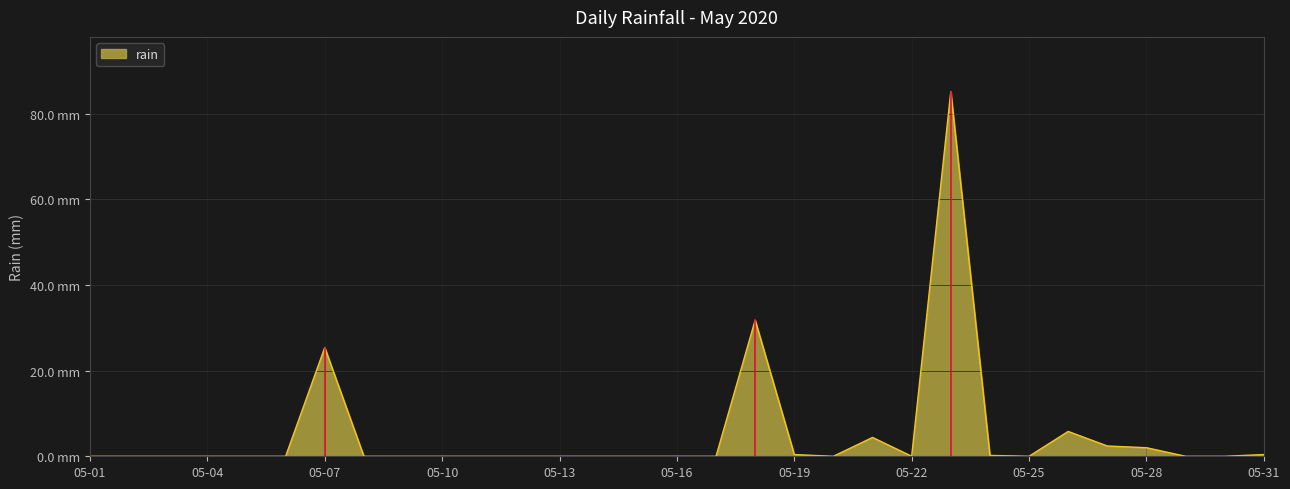

Rank the categories by value from lowest to highest.

2020-05-01, 2020-05-02, 2020-05-03, 2020-05-04, 2020-05-05, 2020-05-06, 2020-05-08, 2020-05-09, 2020-05-10, 2020-05-11, 2020-05-12, 2020-05-13, 2020-05-14, 2020-05-15, 2020-05-16, 2020-05-17, 2020-05-20, 2020-05-22, 2020-05-25, 2020-05-29, 2020-05-30, 2020-05-24, 2020-05-19, 2020-05-31, 2020-05-28, 2020-05-27, 2020-05-21, 2020-05-26, 2020-05-07, 2020-05-18, 2020-05-23